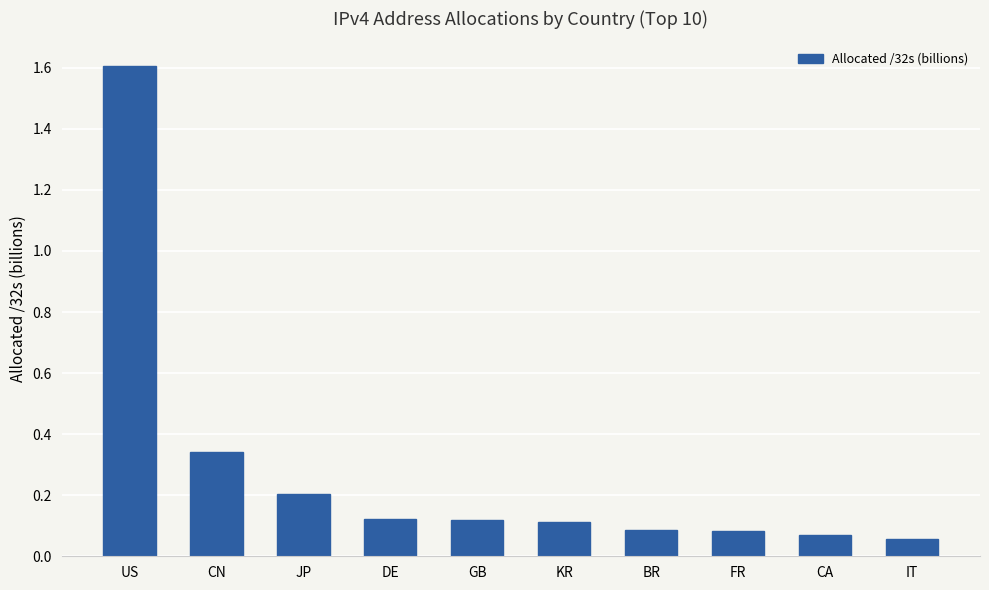

The chart shows a value of 0.1 at BR. True or false?

True